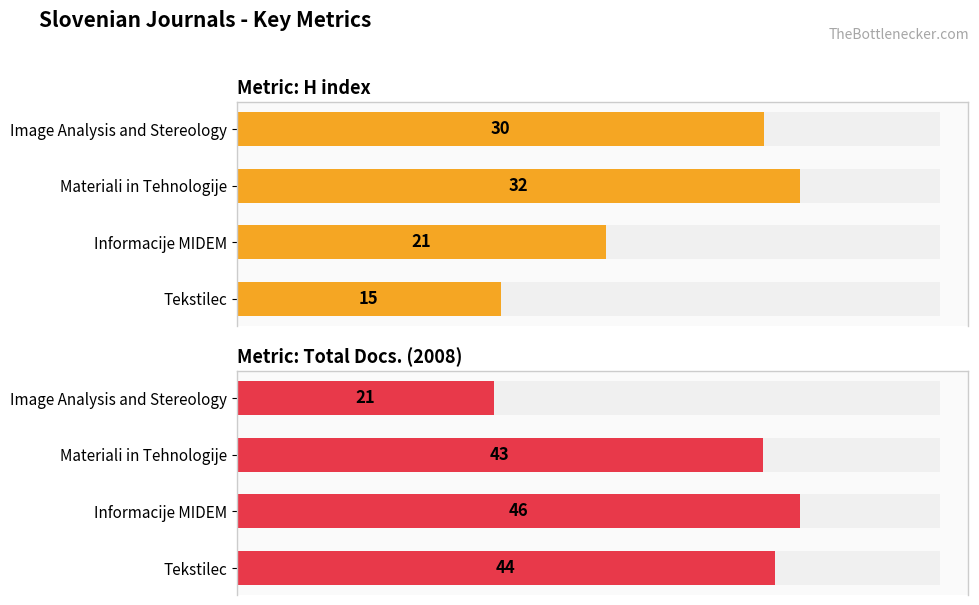

What is the lowest value of the H index series?

15